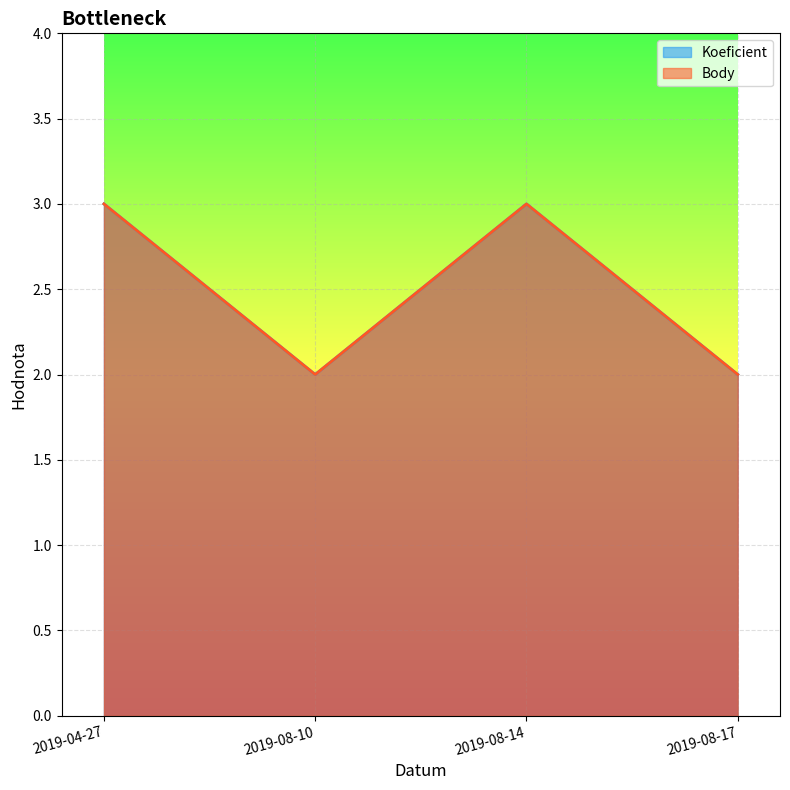

At which category does Koeficient reach its first local peak?

2019-08-14